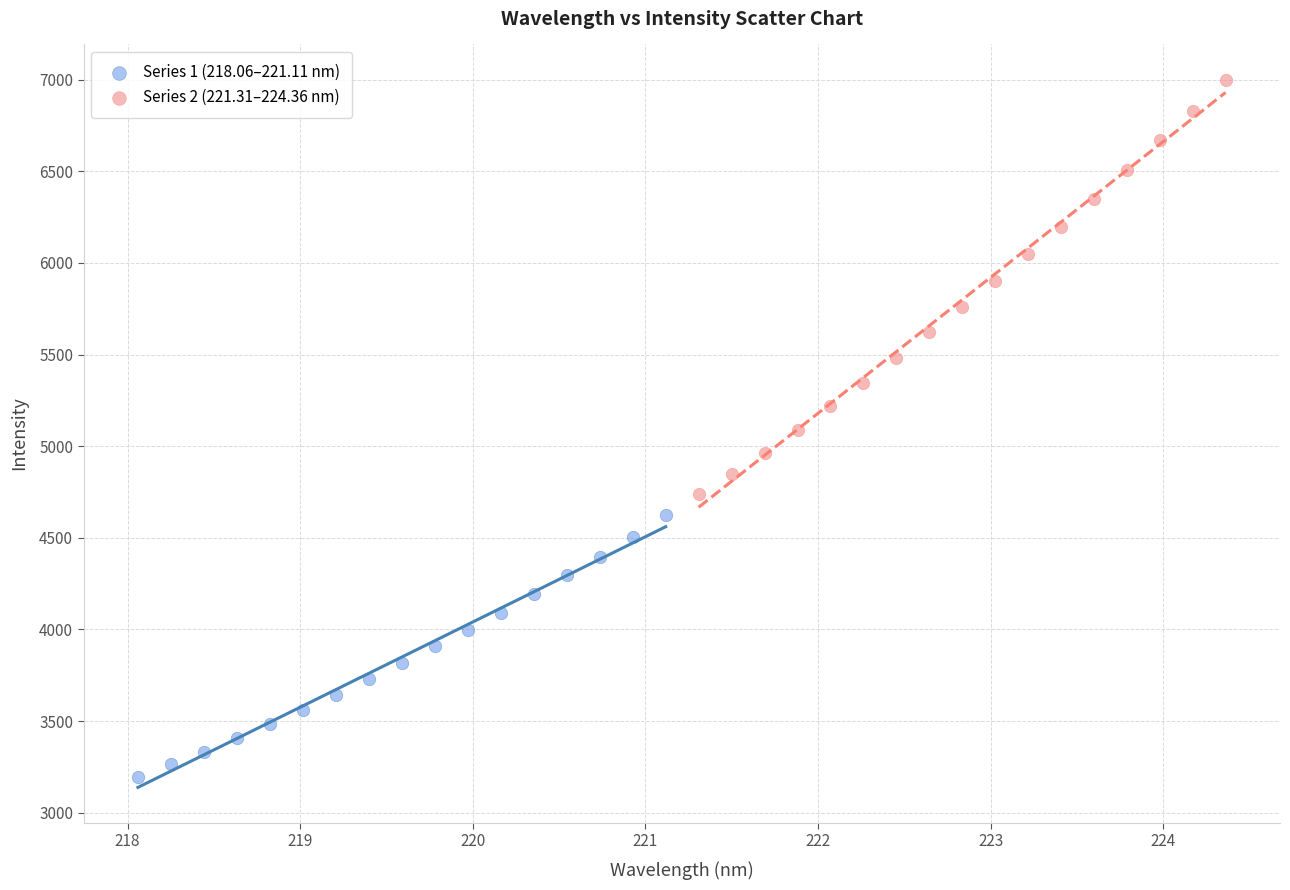

Which series reaches the minimum Y coordinate?

Series 1 (218.06–221.11 nm)